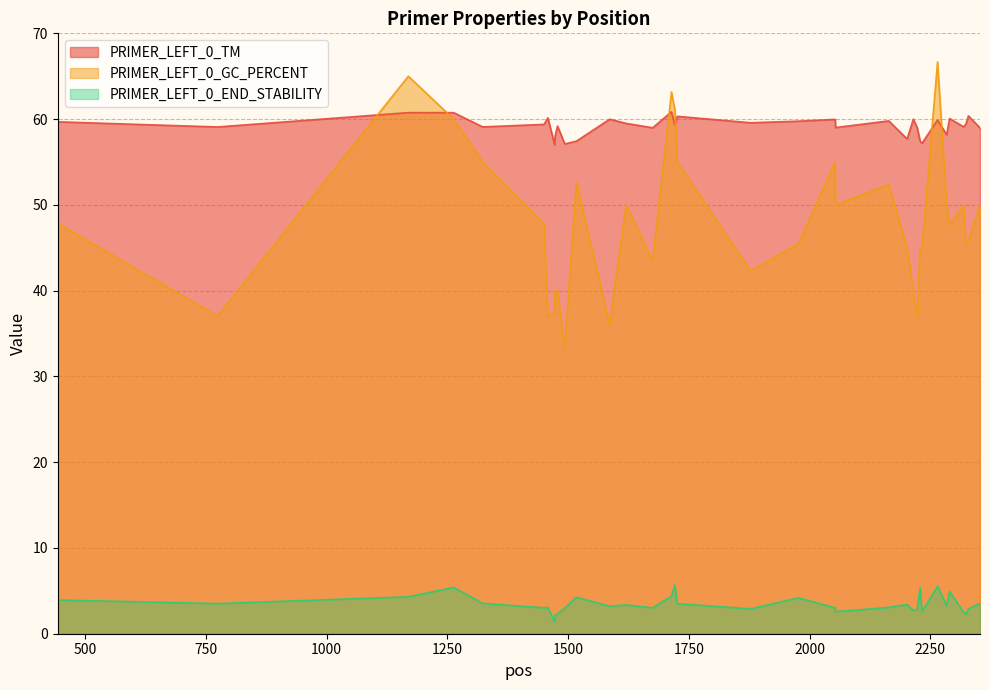

What is the sum of the PRIMER_LEFT_0_END_STABILITY values at 2290 and 2229?

10.3